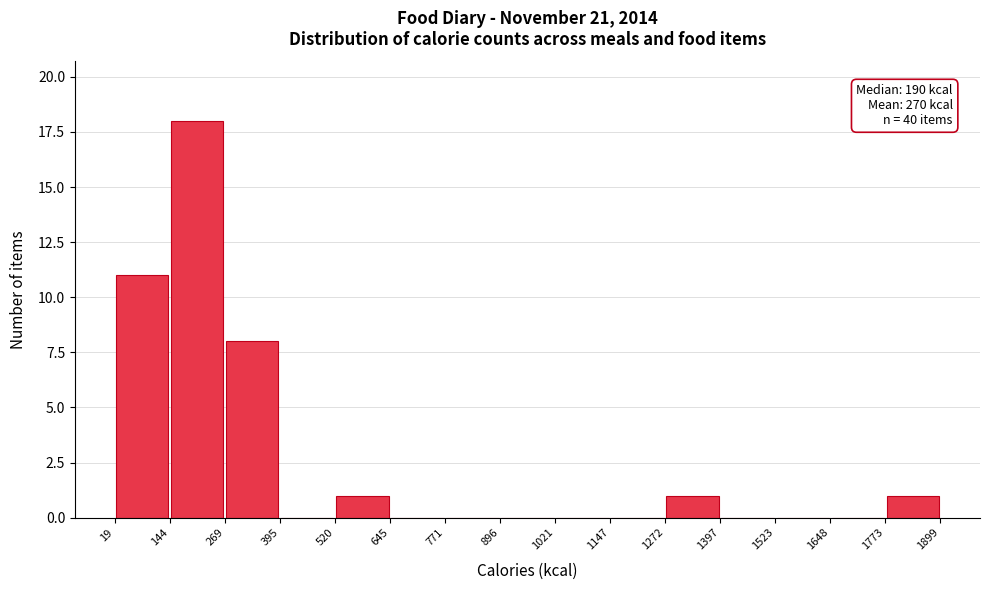

Over which range of the x-axis is the bar tallest?

144 to 269